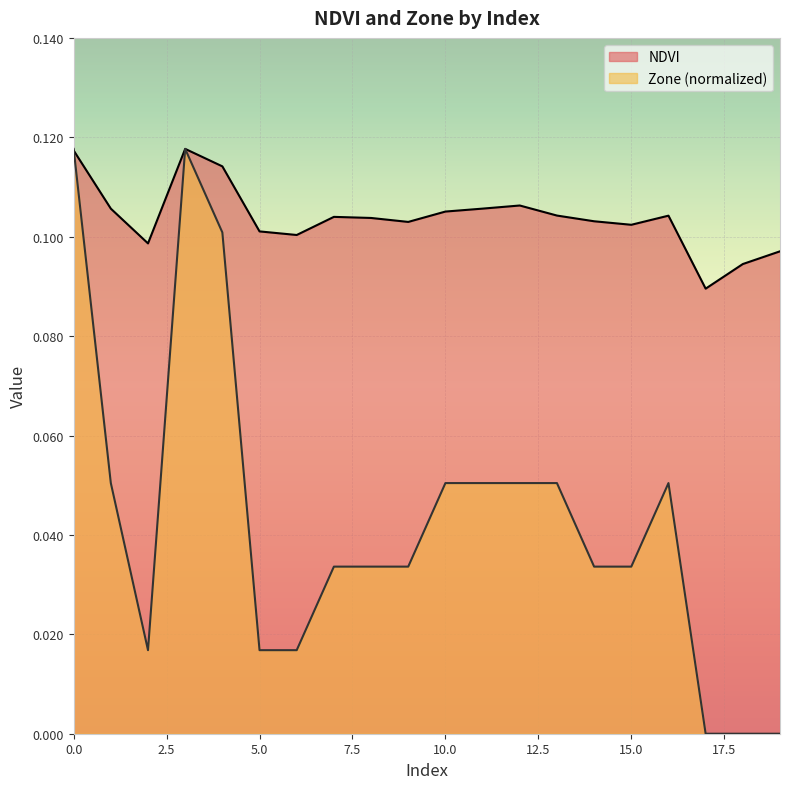

In Zone, how many points are higher than both neighbors (excluding endpoints)?

2